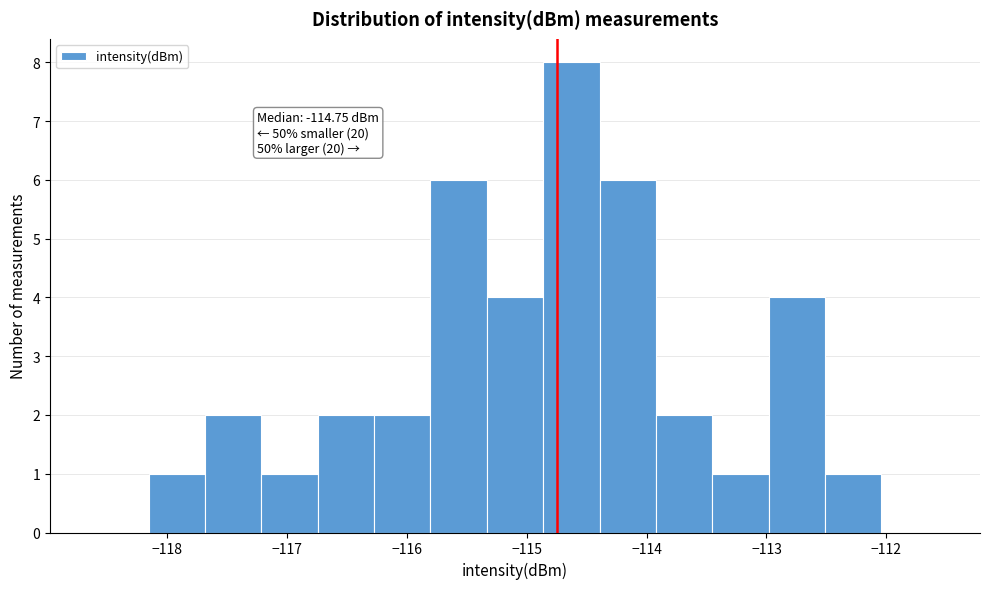

Over which range of the x-axis is the bar tallest?

-114.9 to -114.4